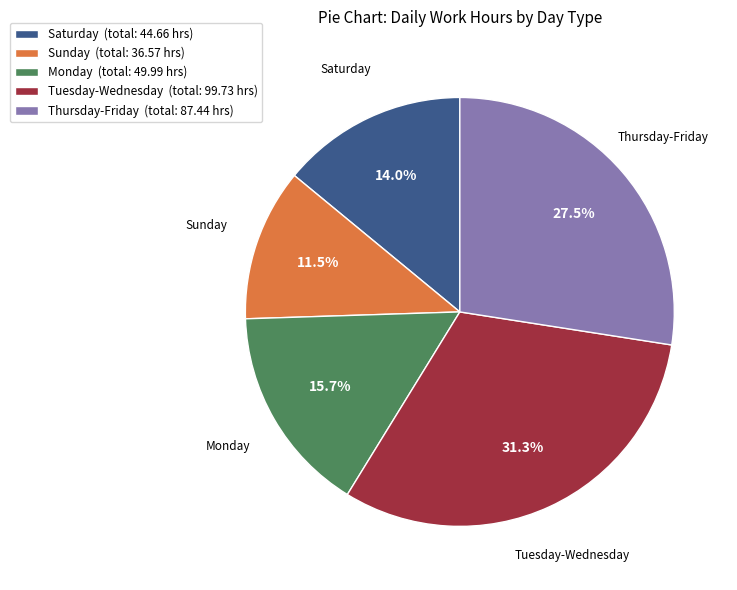

Approximately how many times larger is the value at Monday compared to Sunday?

1.4